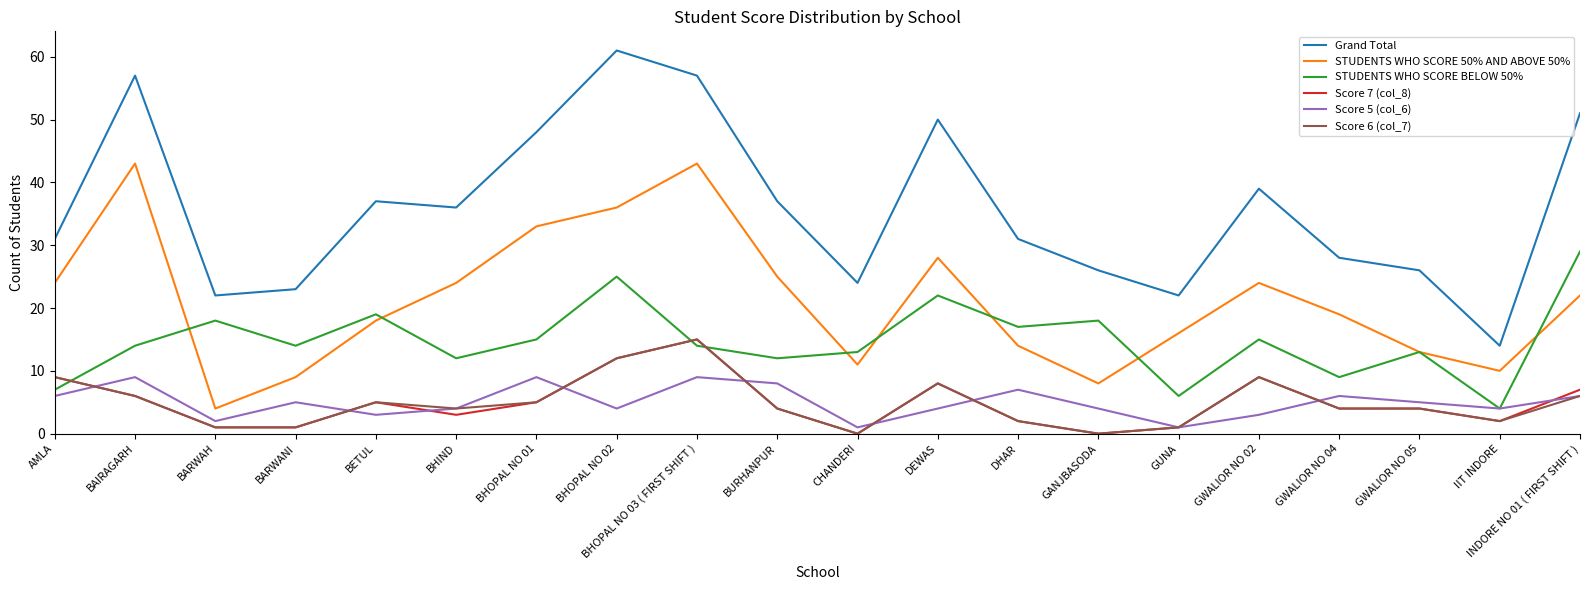

Where is the first local maximum for STUDENTS WHO SCORE 50% AND ABOVE 50%?

BAIRAGARH